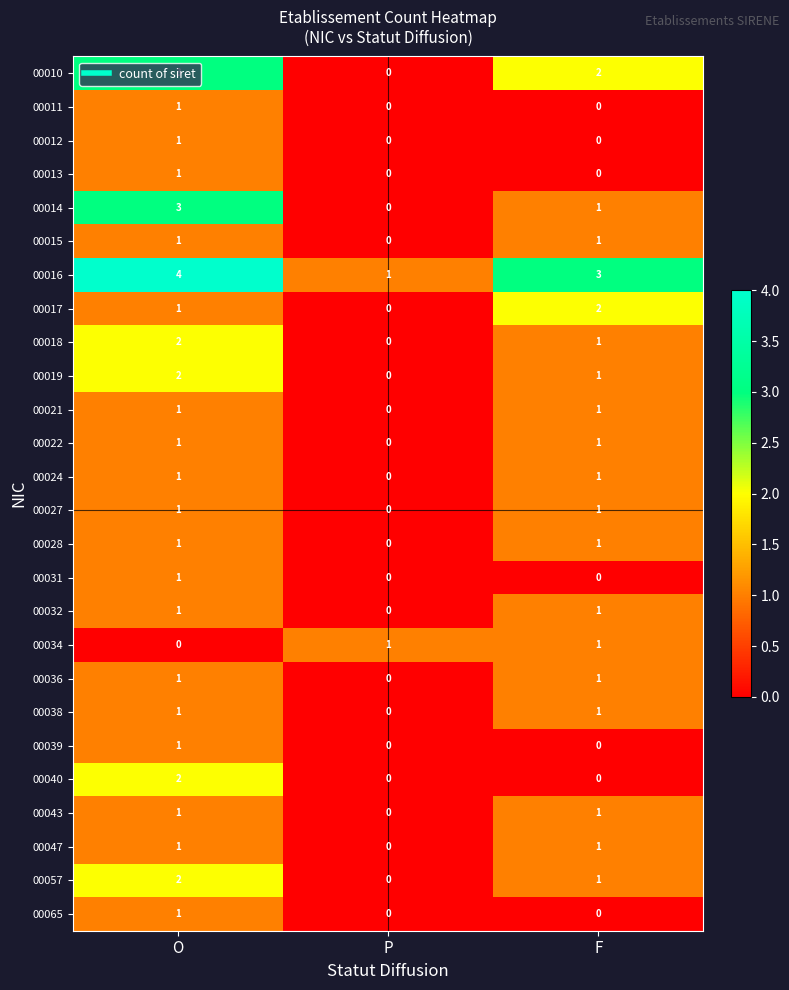

The 00028 series shows 0 at O. True or false?

False